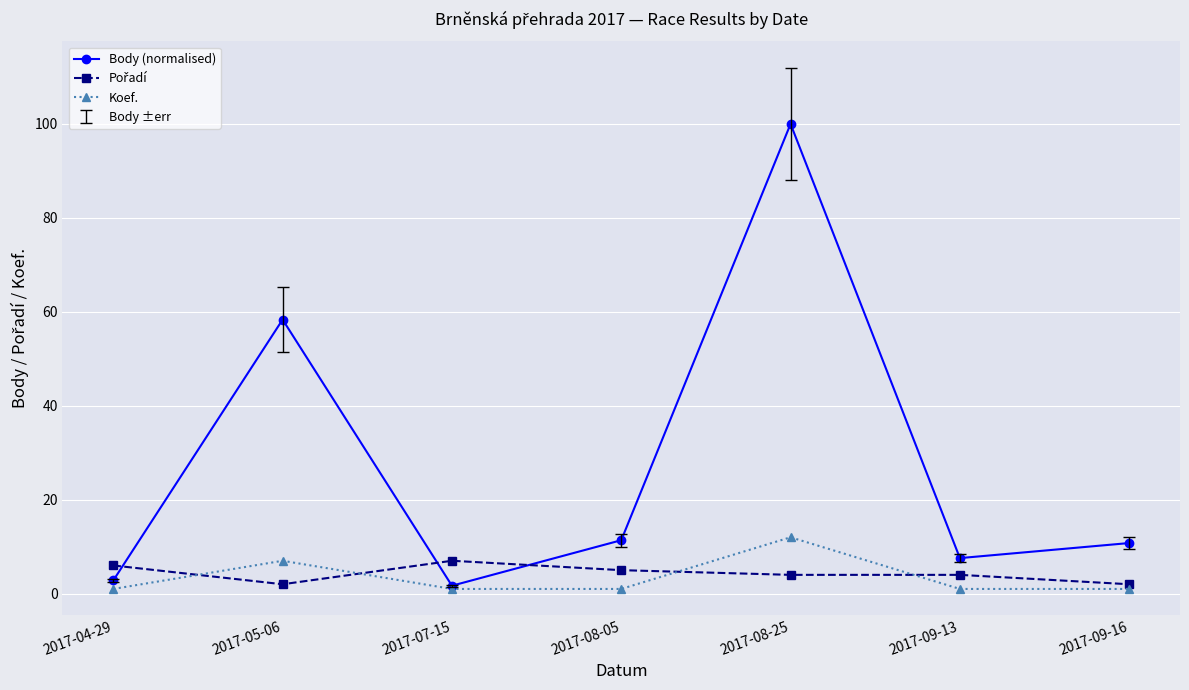

What is the difference between the Body (normalised) values at 2017-08-05 and 2017-08-25?

88.6